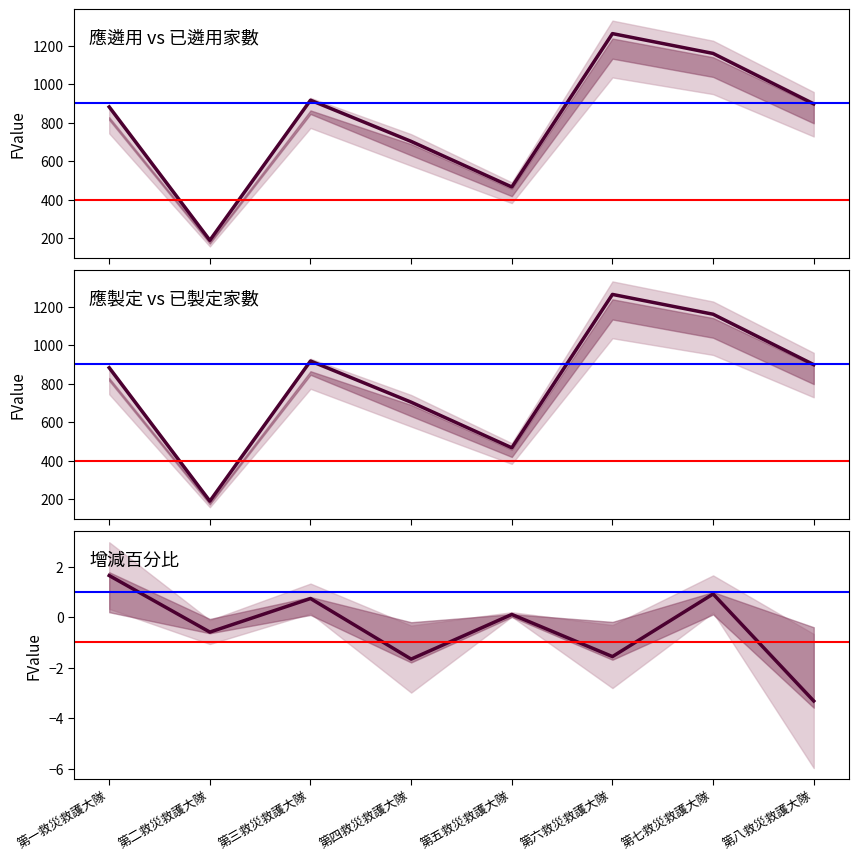

What is the highest value of the 增減百分比 series?

1.6